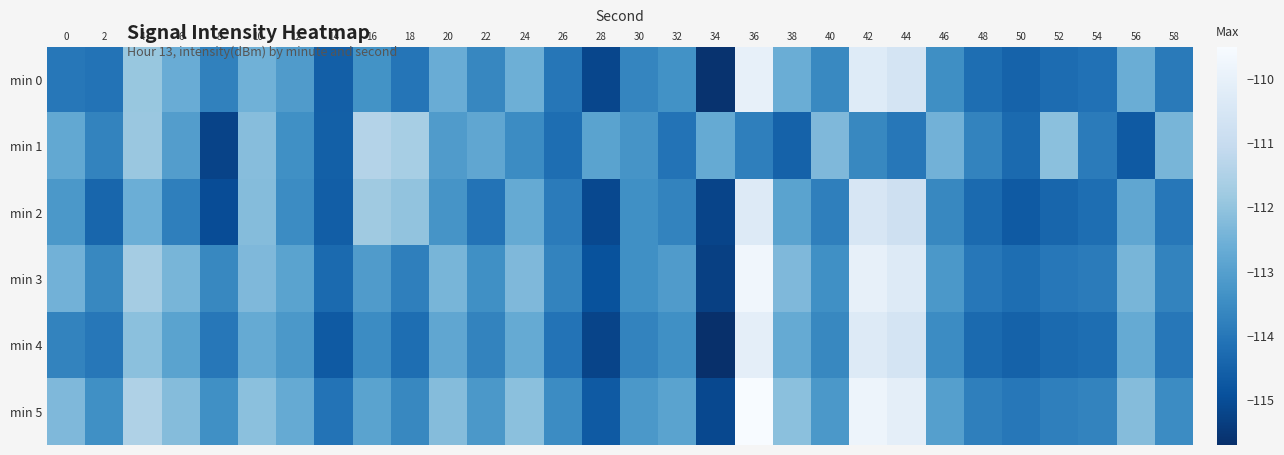

How many distinct data groups are displayed?

6